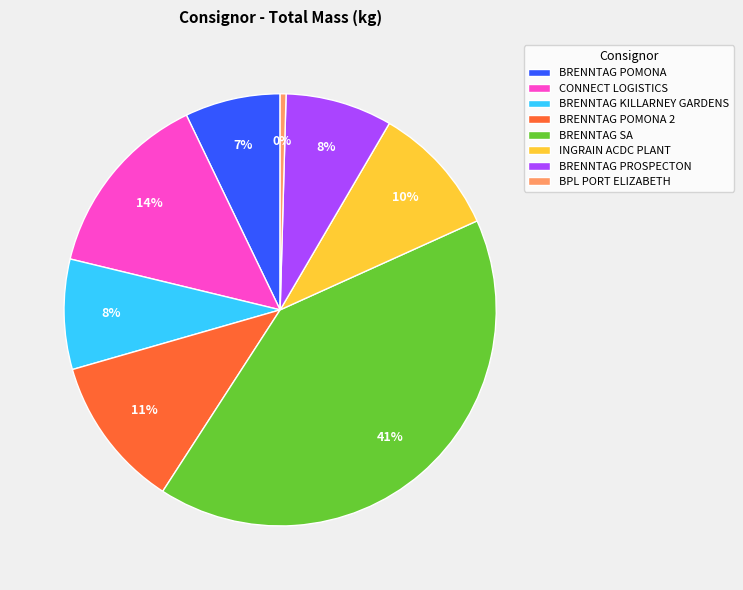

How many slices are in this pie chart?

8